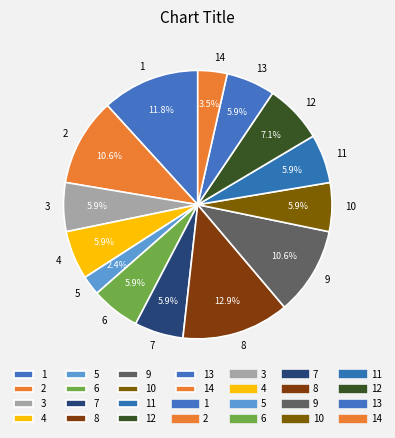

Count the number of slices in the pie.

14